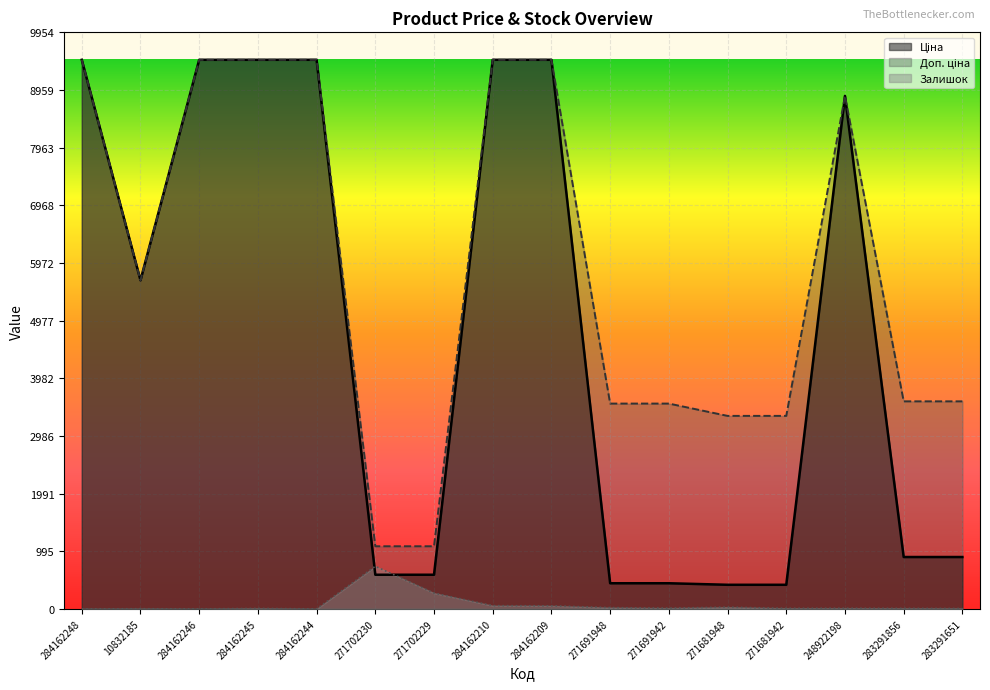

True or false: Залишок and Доп. ціна cross at least once.

False